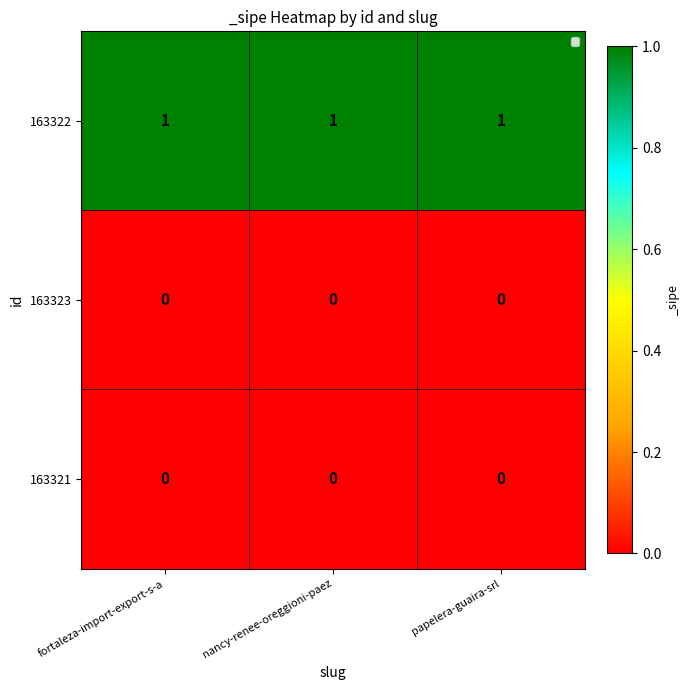

Is the value of 163322 at fortaleza-import-export-s-a greater than the value of 163321 at papelera-guaira-srl?

Yes